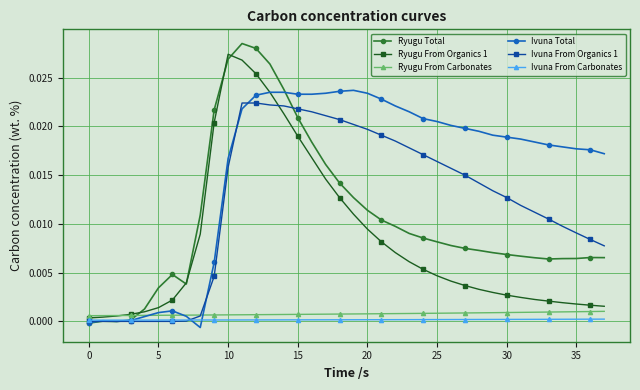

Which series has the largest range (max minus min)?

Ryugu Total